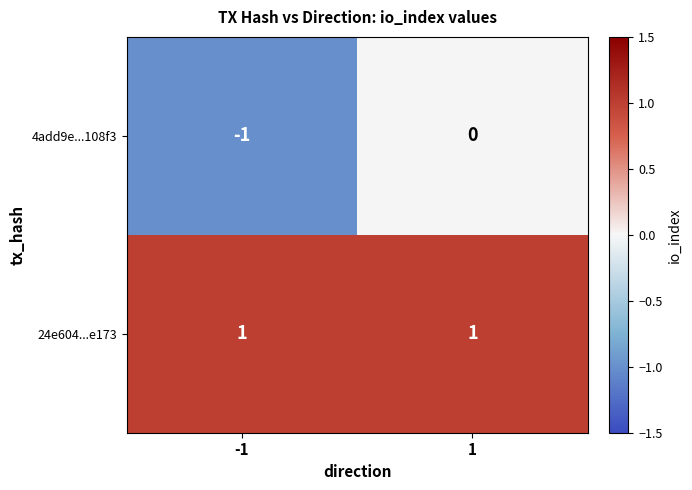

The value of 24e604...e173 at 1 is 1. True or false?

True